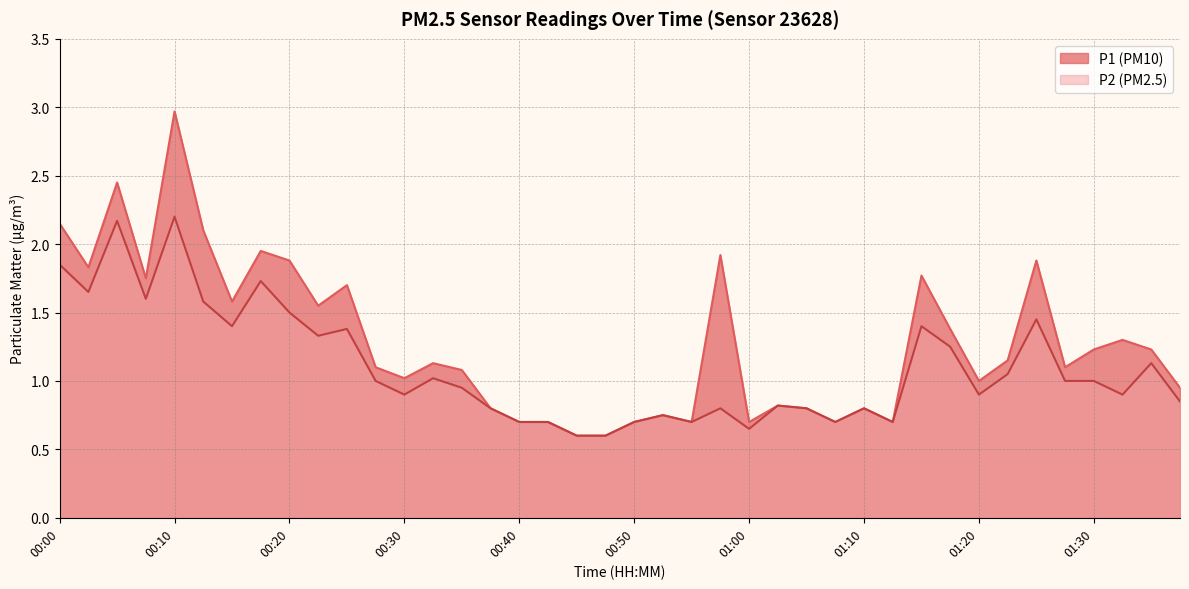

Rank the series by their maximum value, from lowest to highest.

P2, P1